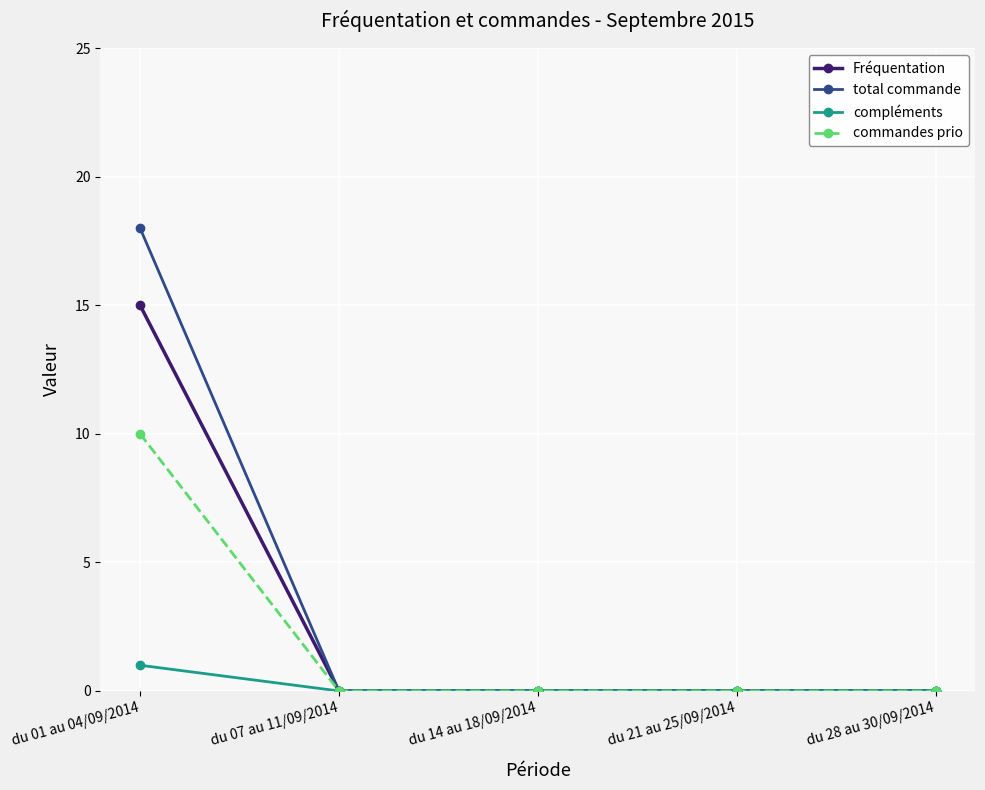

Which series has the largest total across all categories?

total commande